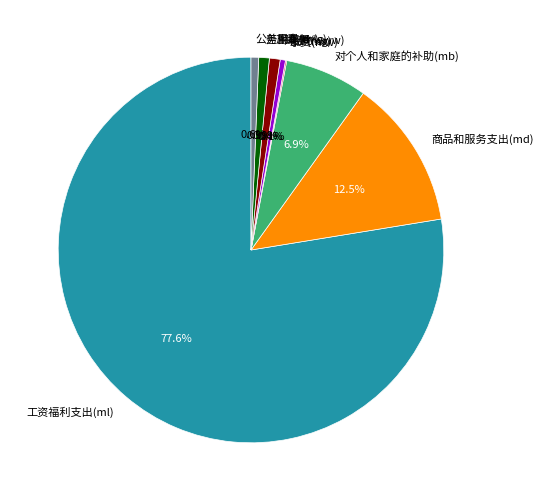

Does 工资福利支出(ml) account for over 50% of the chart?

Yes